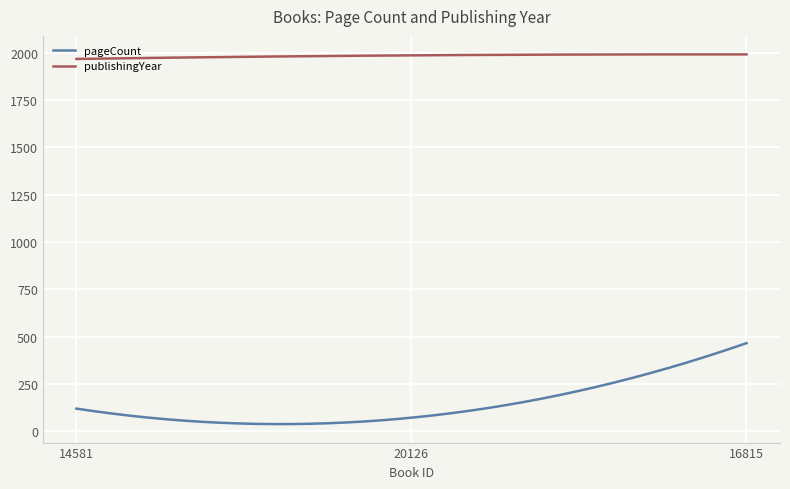

True or false: pageCount and publishingYear cross at least once.

False